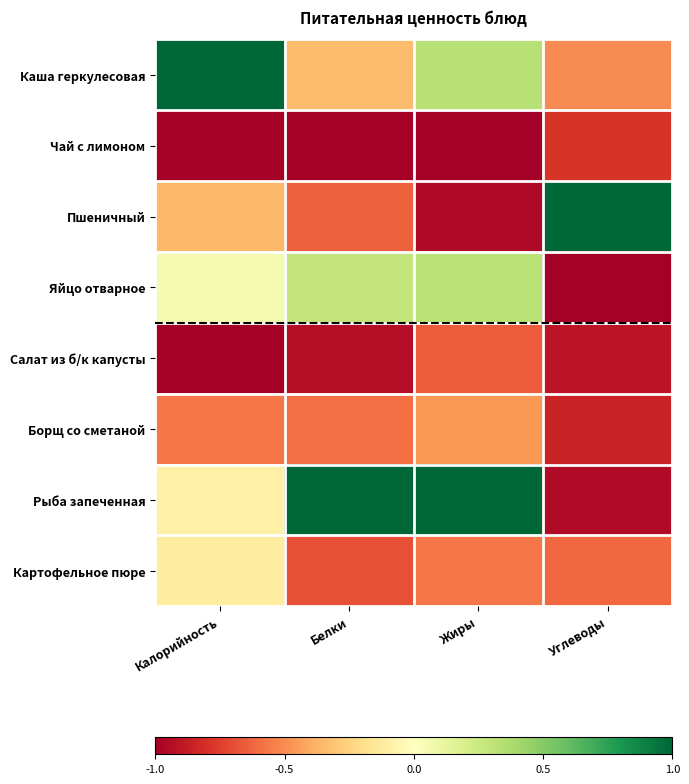

Between Калорийность and Углеводы, which series saw the biggest shift?

Каша геркулесовая